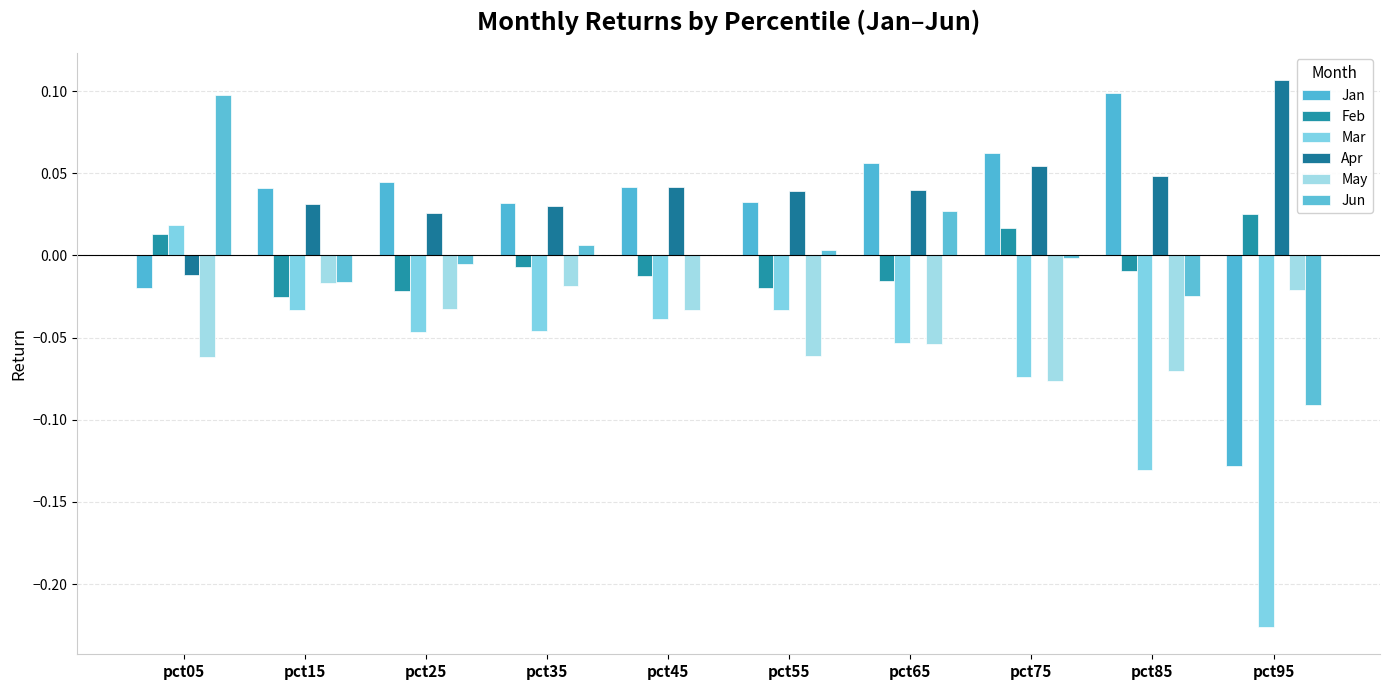

Which series has the largest total across all categories?

Apr